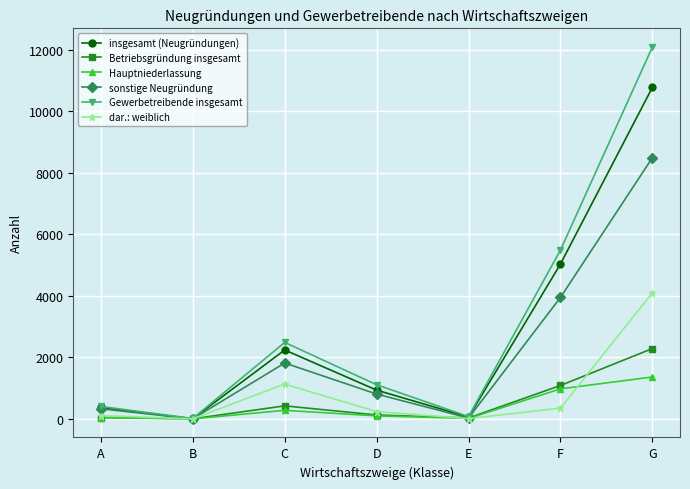

List the series in order of their peak value, highest first.

Gewerbetreibende insgesamt, insgesamt (Neugründungen), sonstige Neugründung, dar.: weiblich, Betriebsgründung insgesamt, Hauptniederlassung